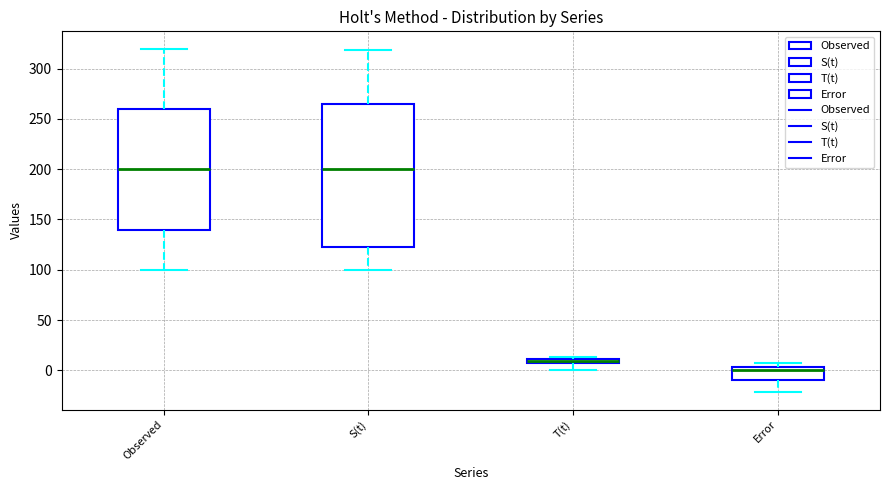

Which box has the lowest median line?

Error